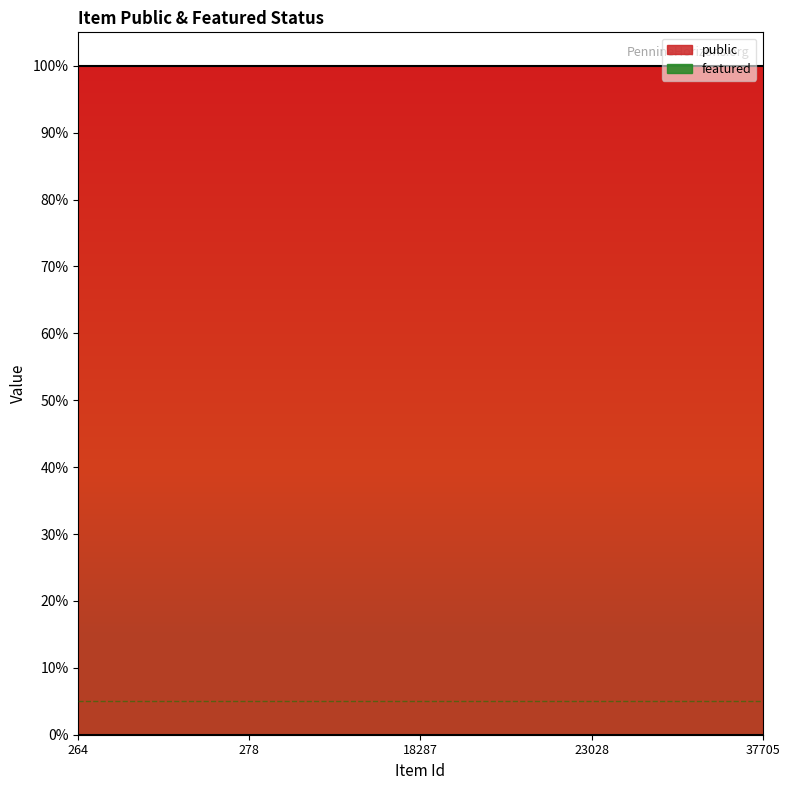

List the labels in order of featured value, smallest first.

264, 278, 18287, 23028, 37705